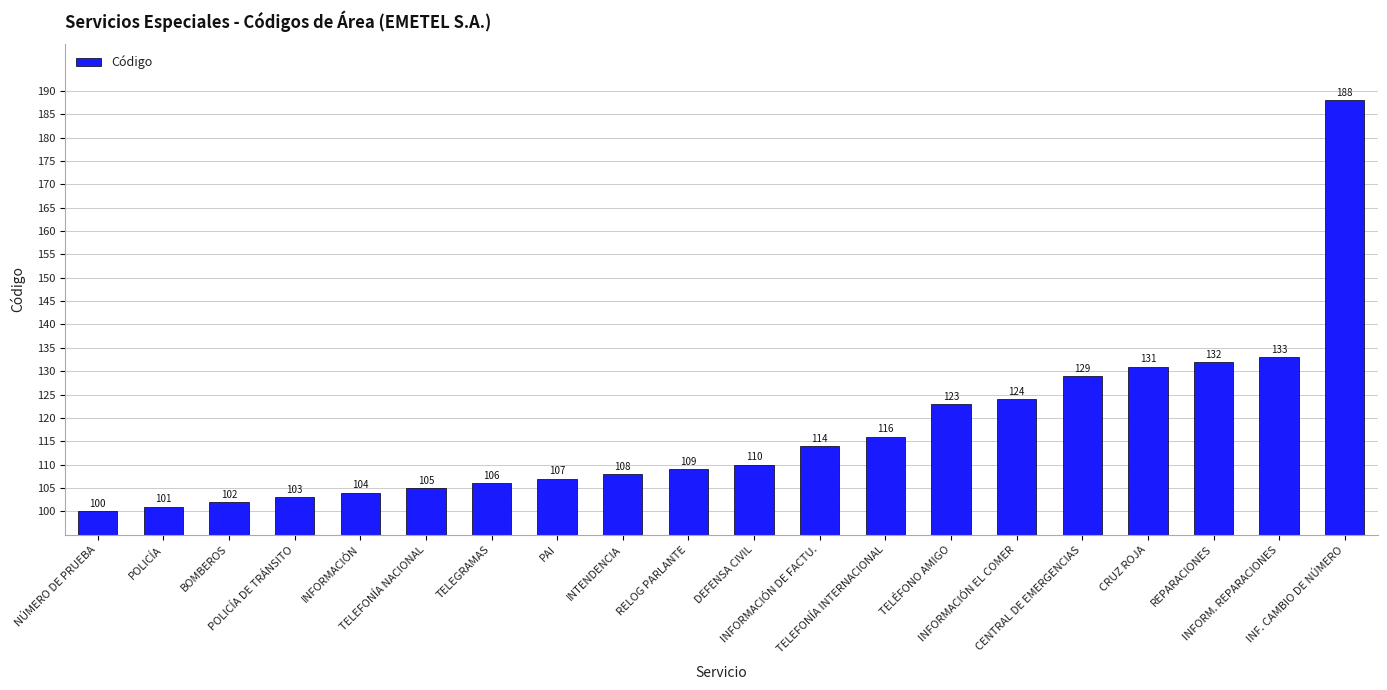

What is the change in value from INTENDENCIA to INF. CAMBIO DE NÚMERO?

+80